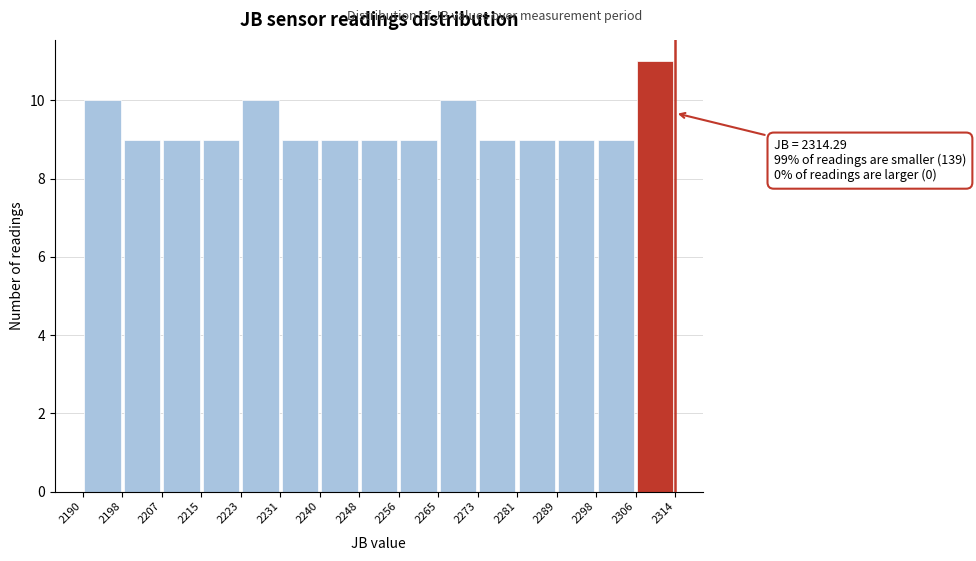

Over which range of the x-axis is the bar tallest?

2306 to 2314